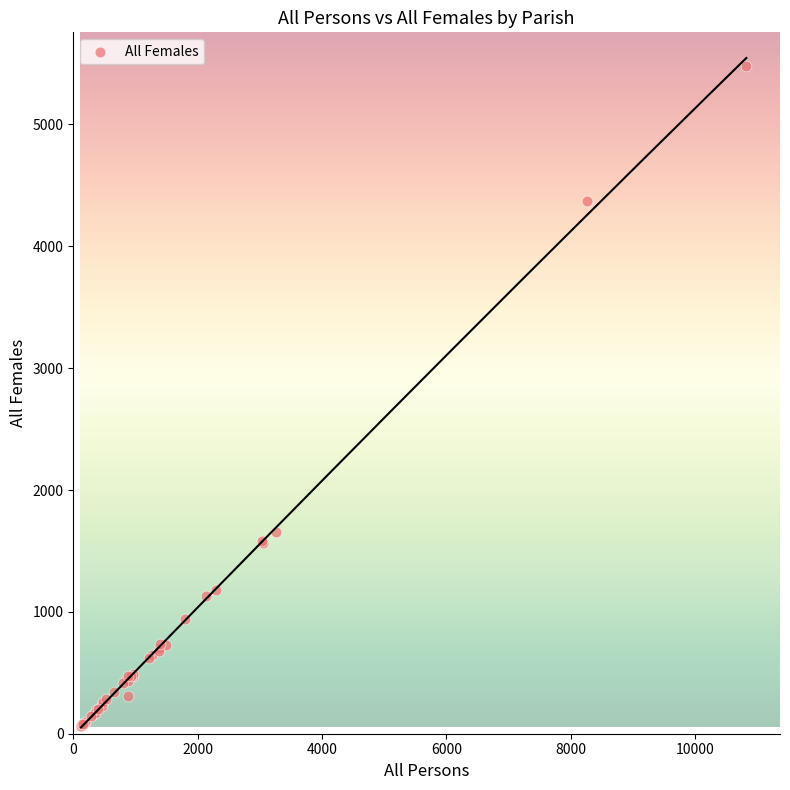

What Y value in the scatter plot is closest to 2773?

1653